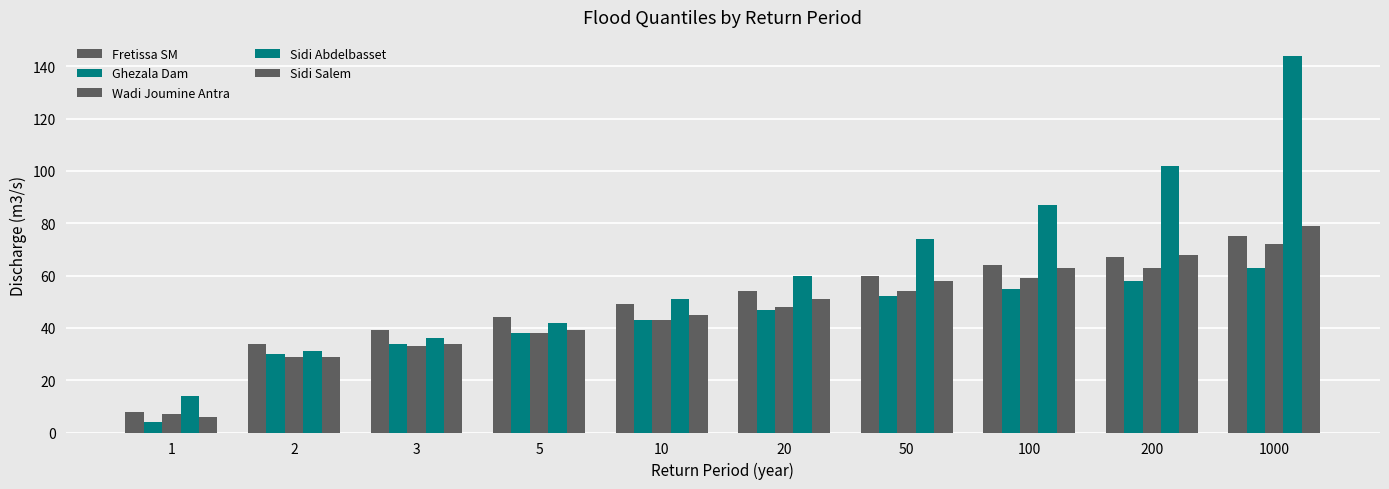

What is the average value of the Wadi Joumine Antra series?

45